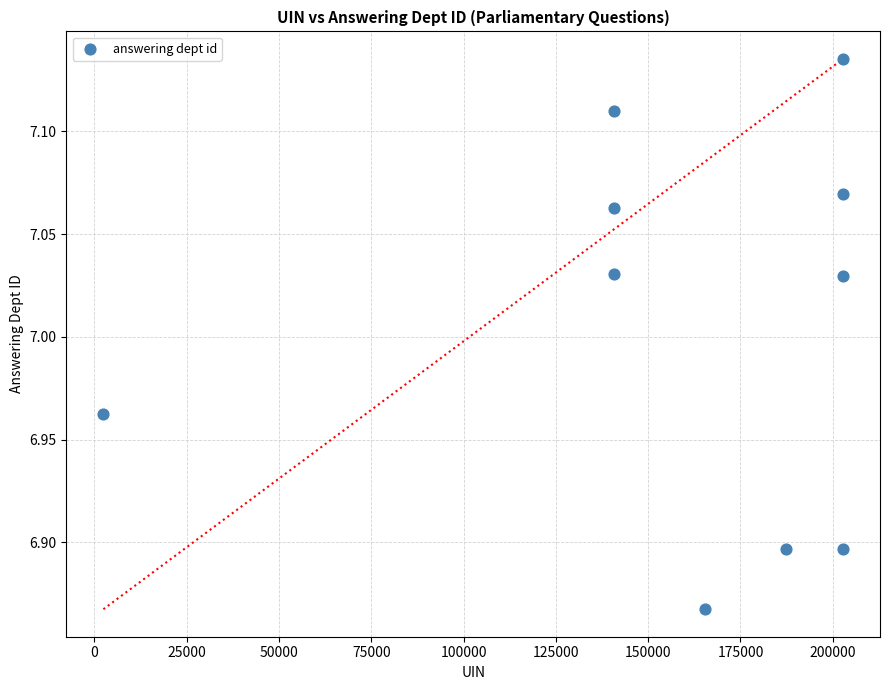

What is the range of X values (max minus min)?

200339.0